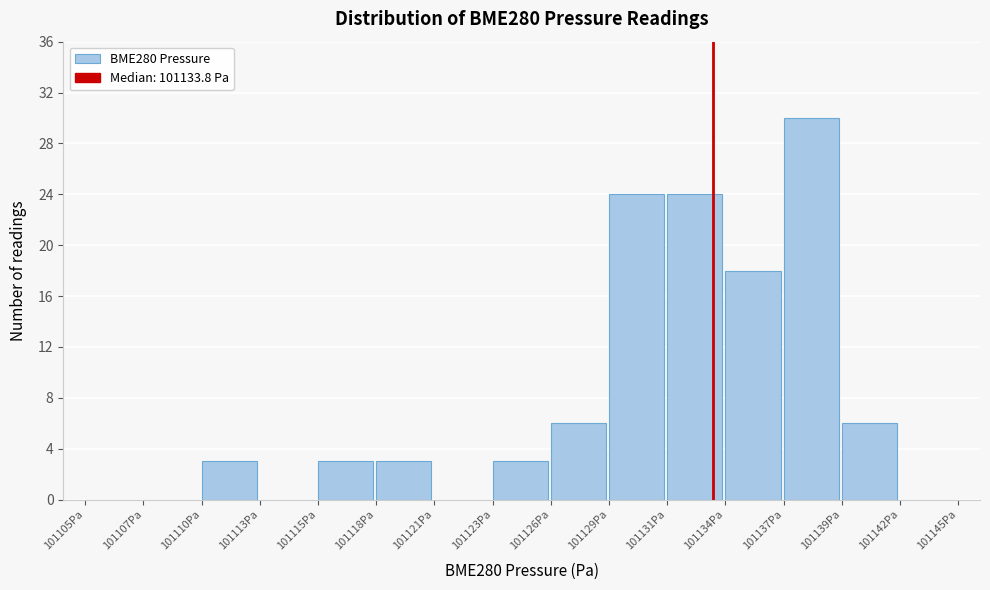

Reading right to left, transcribe all the data shown in this chart.

101142Pa=0	101139Pa=6	101137Pa=30	101134Pa=18	101131Pa=24	101129Pa=24	101126Pa=6	101123Pa=3	101121Pa=0	101118Pa=3	101115Pa=3	101113Pa=0	101110Pa=3	101107Pa=0	101105Pa=0